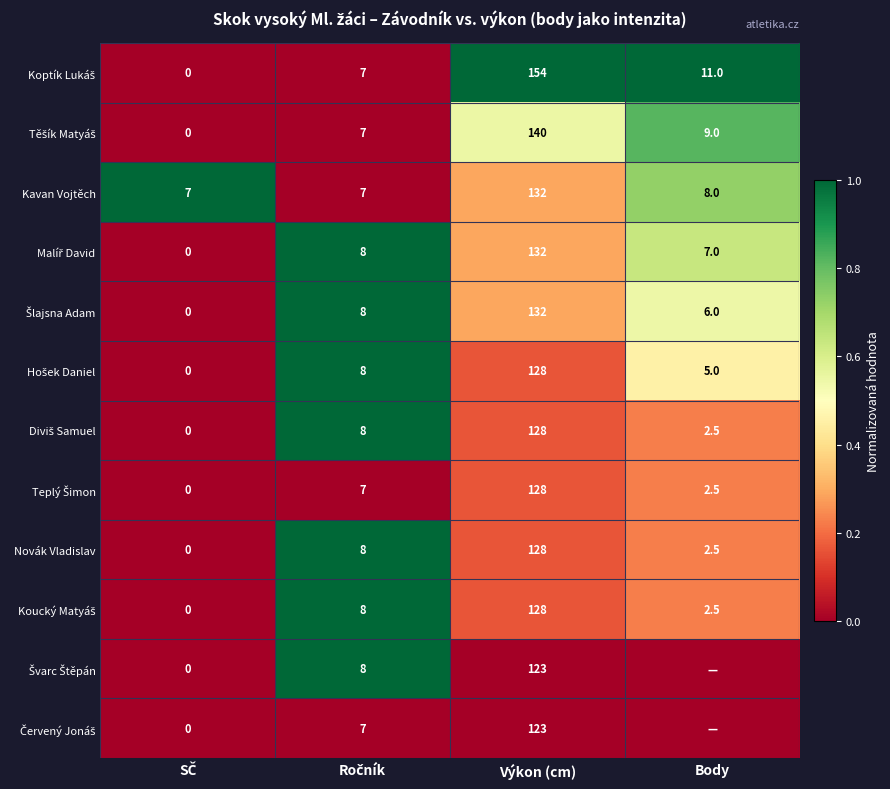

Count the number of categories in the chart.

4